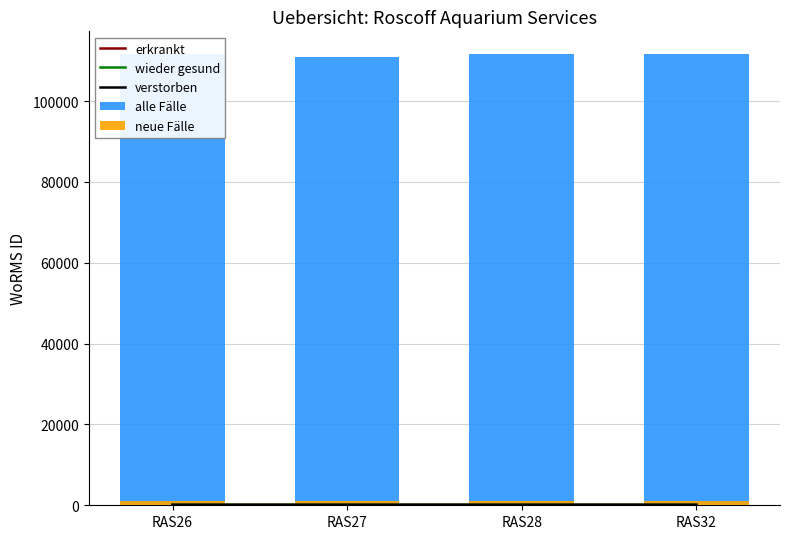

Where is neue Fälle nearest to the value 1112?

RAS26